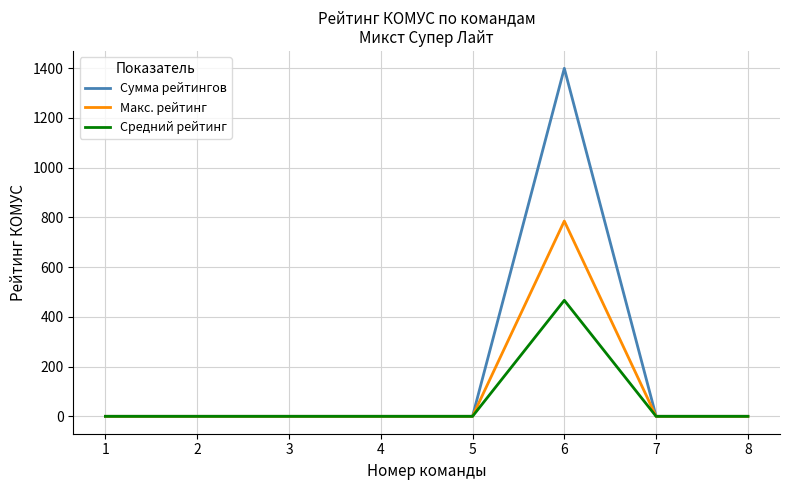

Which label corresponds to the largest value in the chart?

6